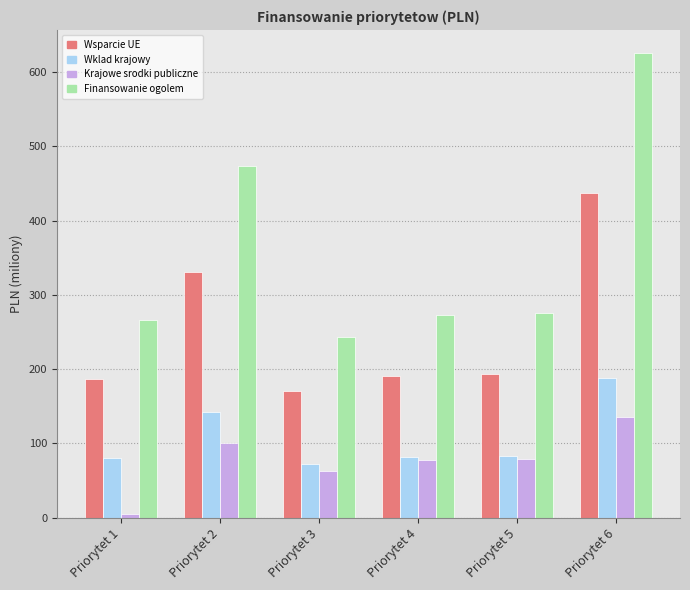

List the series in order of their peak value, lowest first.

Krajowe srodki publiczne, Wklad krajowy, Wsparcie UE, Finansowanie ogolem